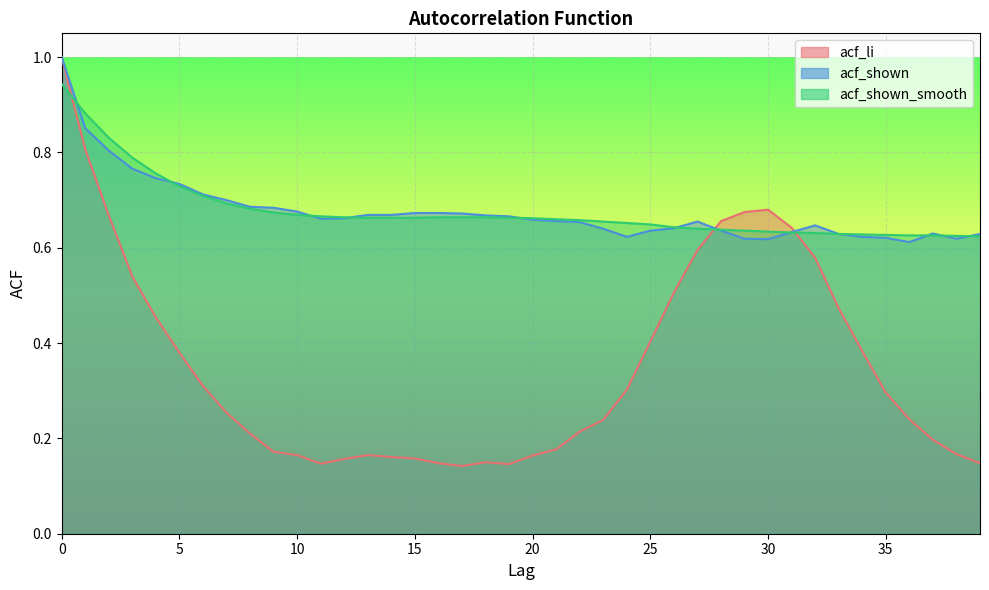

Reading left to right, extract all data points from this chart.

acf_li: 0=1.0	1=0.8	2=0.7	3=0.5	4=0.5	5=0.4	6=0.3	7=0.3	8=0.2	9=0.2	10=0.2	11=0.1	12=0.2	13=0.2	14=0.2	15=0.2	16=0.1	17=0.1	18=0.1	19=0.1	20=0.2	21=0.2	22=0.2	23=0.2	24=0.3	25=0.4	26=0.5	27=0.6	28=0.7	29=0.7	30=0.7	31=0.6	32=0.6	33=0.5	34=0.4	35=0.3	36=0.2	37=0.2	38=0.2	39=0.1
acf_shown: 0=1.0	1=0.9	2=0.8	3=0.8	4=0.7	5=0.7	6=0.7	7=0.7	8=0.7	9=0.7	10=0.7	11=0.7	12=0.7	13=0.7	14=0.7	15=0.7	16=0.7	17=0.7	18=0.7	19=0.7	20=0.7	21=0.7	22=0.7	23=0.6	24=0.6	25=0.6	26=0.6	27=0.7	28=0.6	29=0.6	30=0.6	31=0.6	32=0.6	33=0.6	34=0.6	35=0.6	36=0.6	37=0.6	38=0.6	39=0.6
acf_shown_smooth: 0=0.9	1=0.9	2=0.8	3=0.8	4=0.8	5=0.7	6=0.7	7=0.7	8=0.7	9=0.7	10=0.7	11=0.7	12=0.7	13=0.7	14=0.7	15=0.7	16=0.7	17=0.7	18=0.7	19=0.7	20=0.7	21=0.7	22=0.7	23=0.7	24=0.7	25=0.6	26=0.6	27=0.6	28=0.6	29=0.6	30=0.6	31=0.6	32=0.6	33=0.6	34=0.6	35=0.6	36=0.6	37=0.6	38=0.6	39=0.6